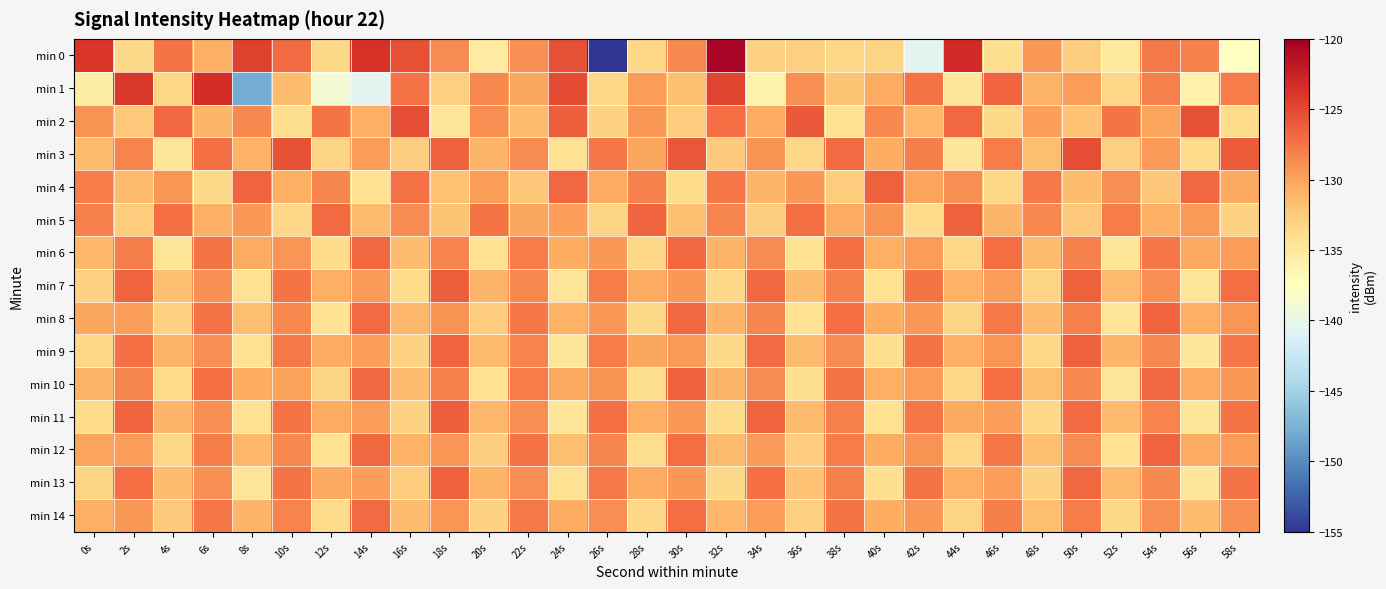

At which category does the chart reach its peak across all series?

32s